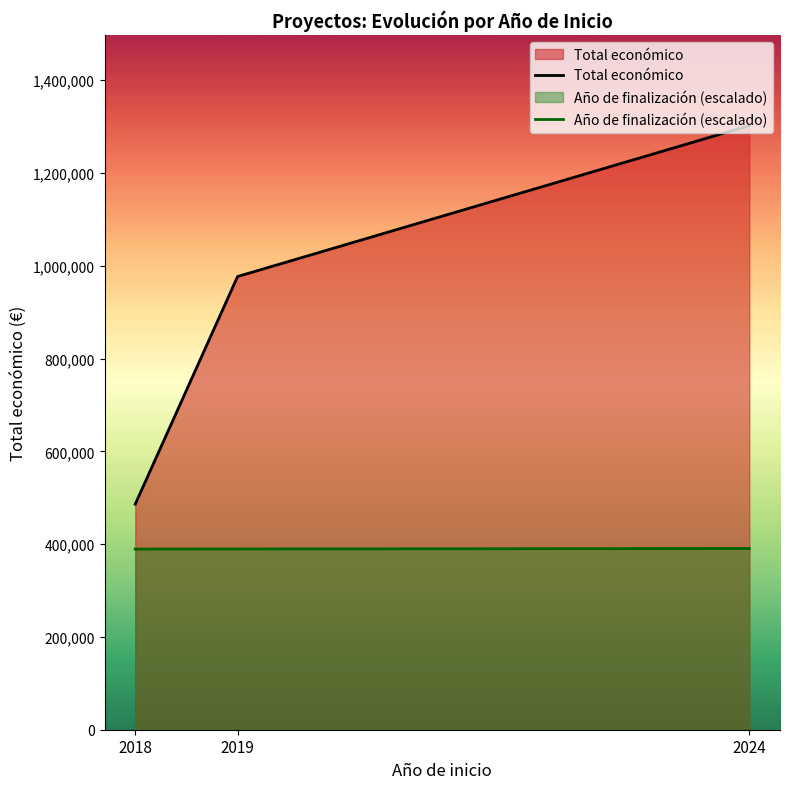

What are all the series names shown in the legend?

Total económico, Año de finalización (escalado)